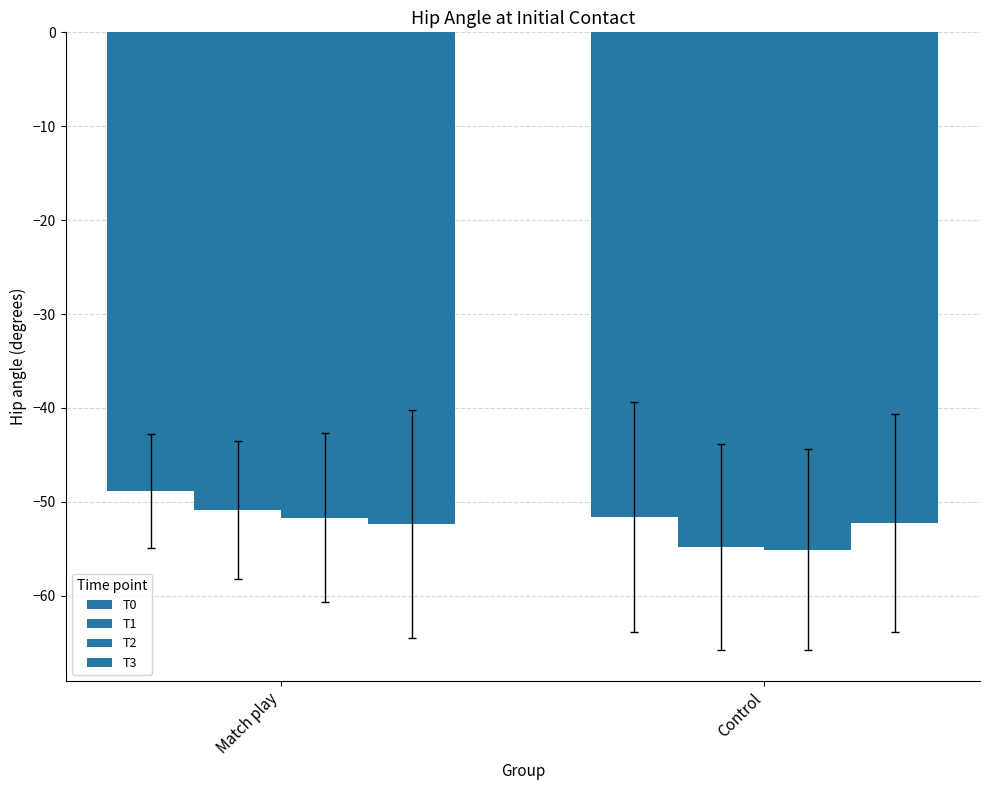

The T3 series shows -52.2 at Control. True or false?

True